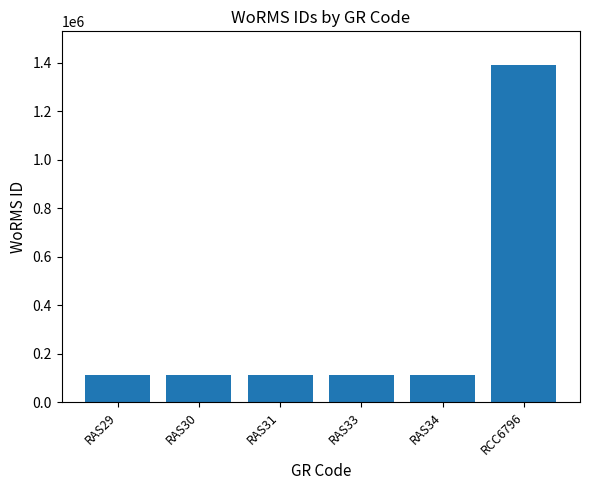

What is the greatest value displayed?

1391477